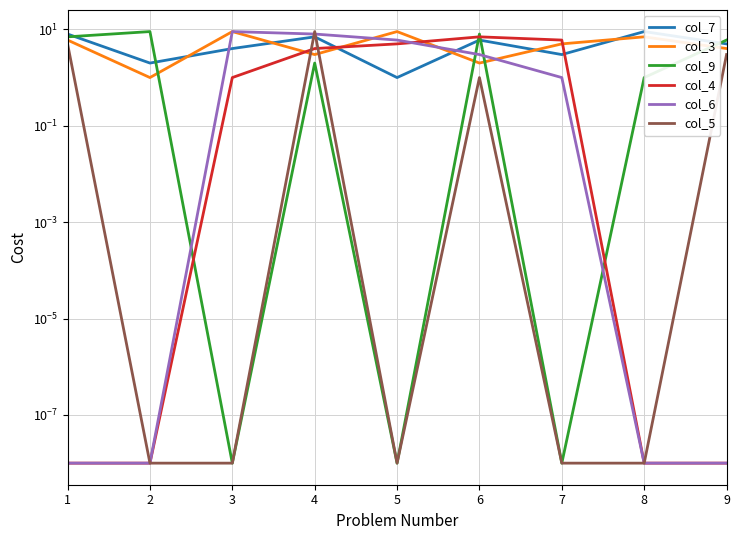

The value of col_3 at 8 is 11.8. True or false?

False